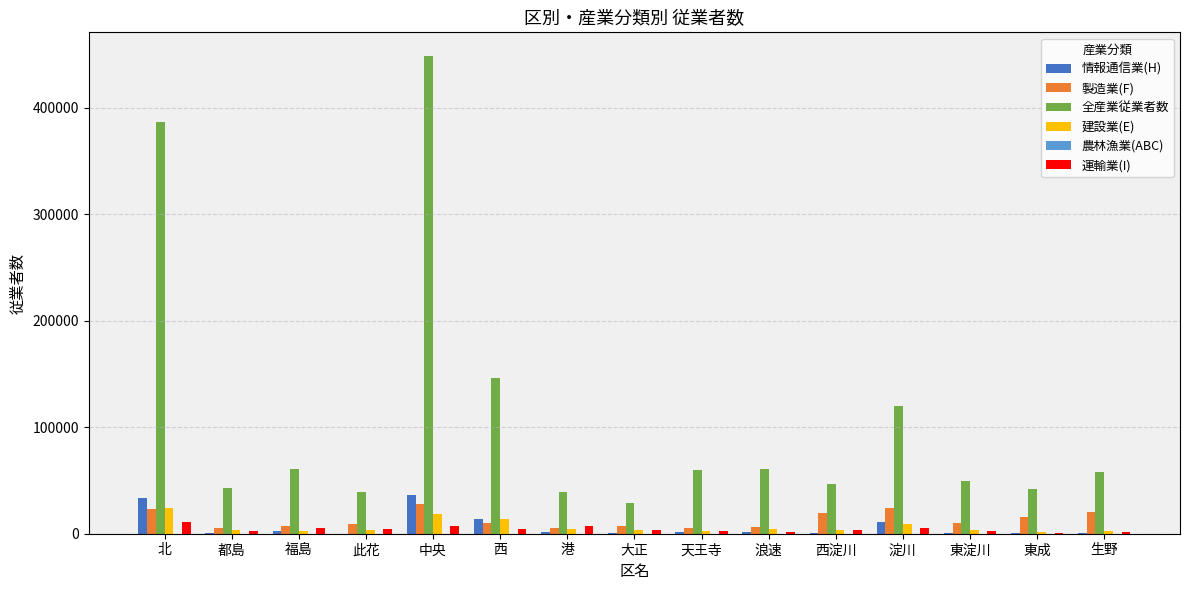

Between 中央 and 東淀川, which series saw the biggest shift?

全産業従業者数